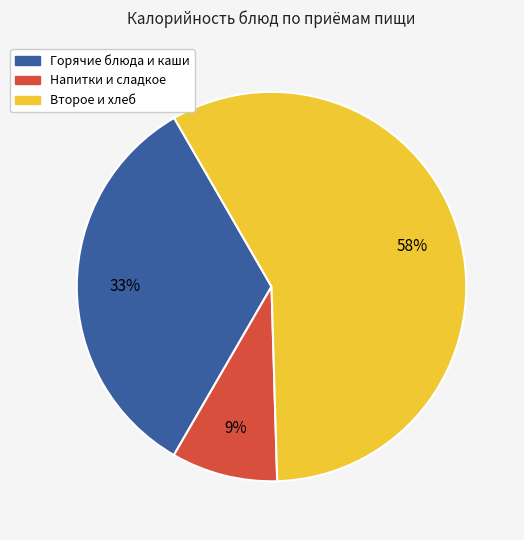

Is there a majority slice in this chart?

Yes